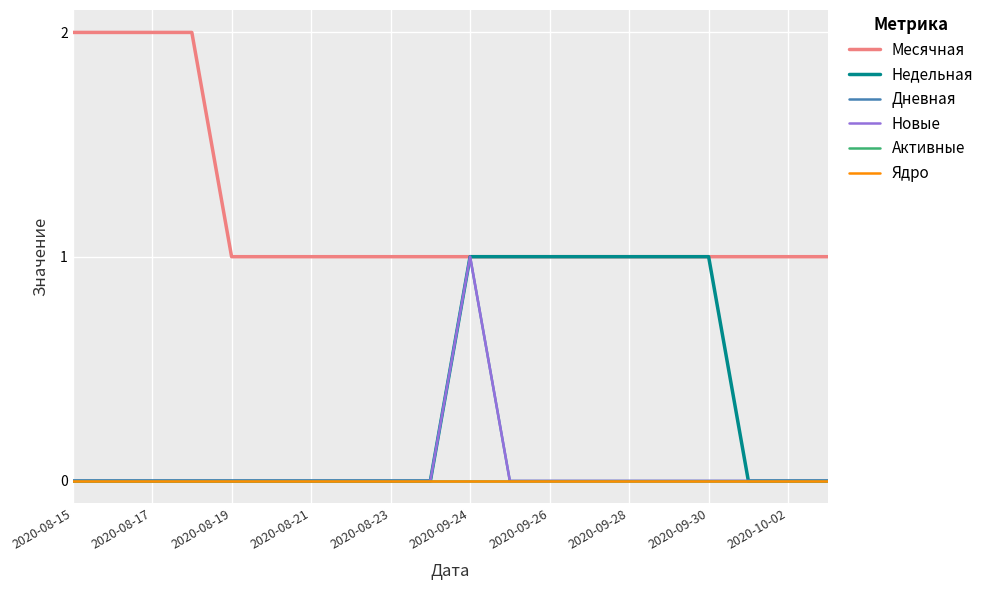

True or false: Активные and Ядро cross at least once.

False